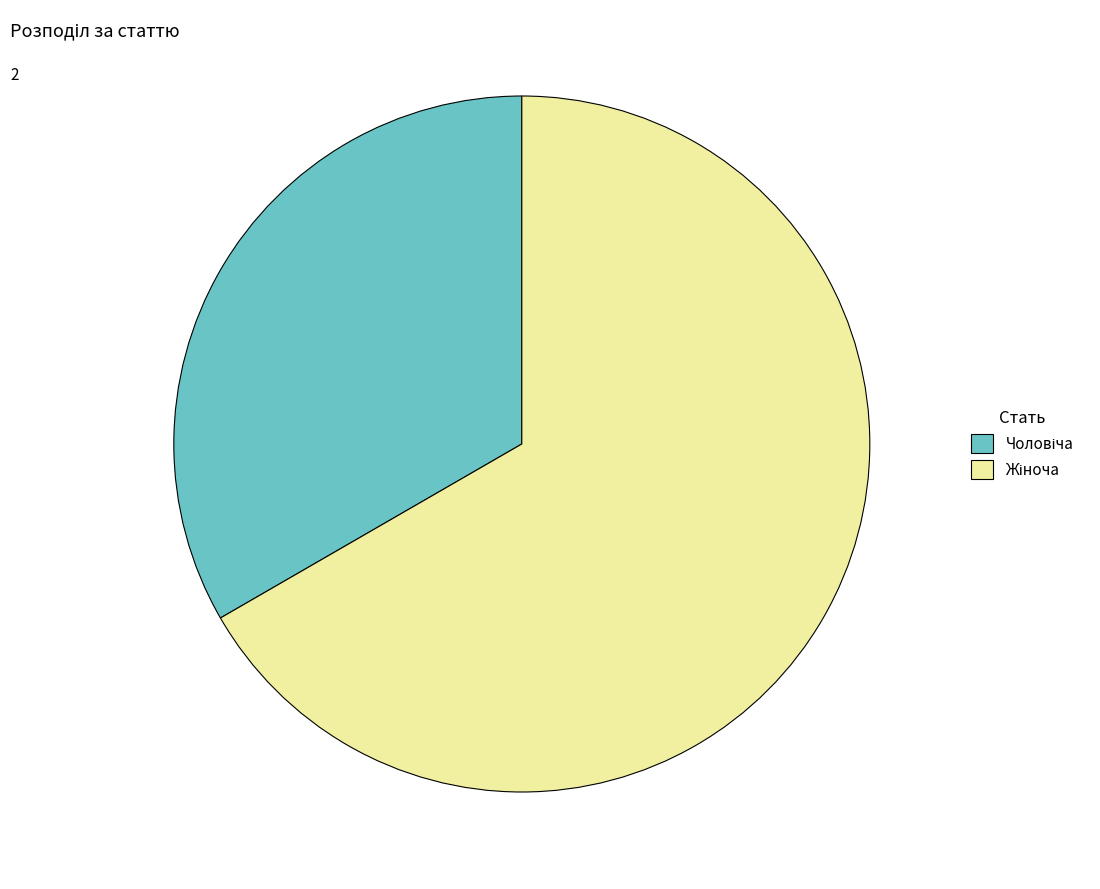

Is there a majority slice in this chart?

Yes